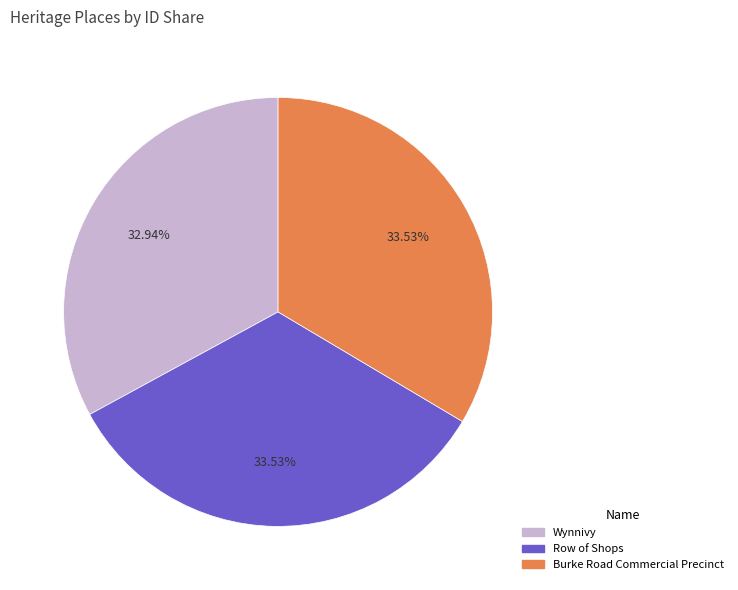

What is the ratio of the value at Wynnivy to the value at Burke Road Commercial Precinct?

1.0